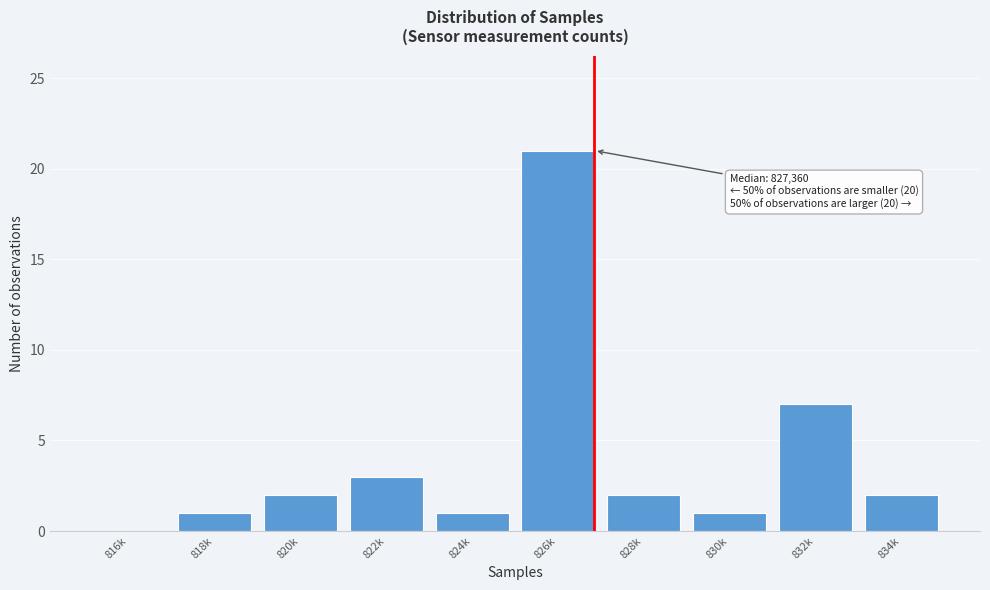

Reading left to right, what are all the values shown in this chart?

816k=0	818k=1	820k=2	822k=3	824k=1	826k=21	828k=2	830k=1	832k=7	834k=2